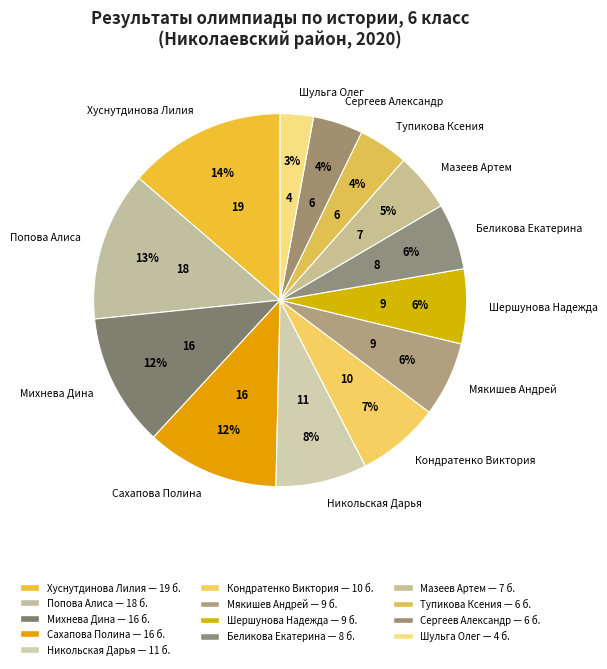

To the nearest percent, what is the average slice percentage?

8%